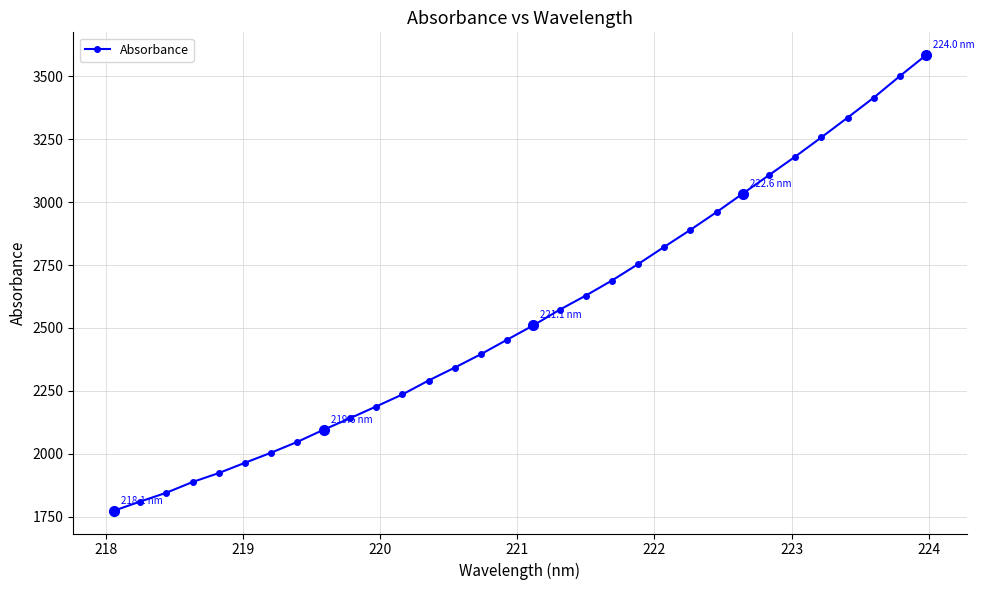

What is the value of the 7th point from the left?

2004.7